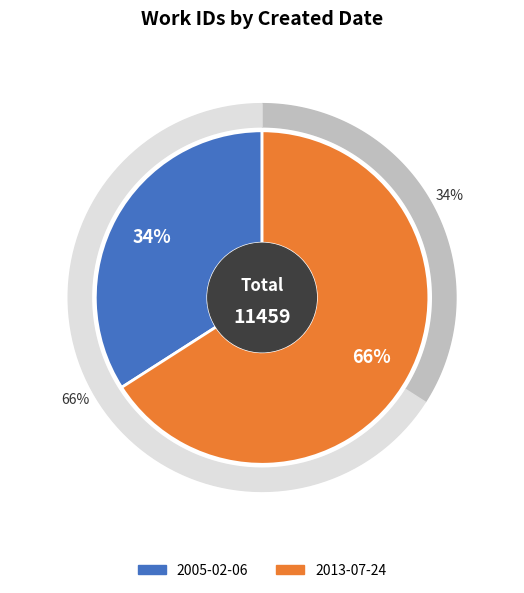

What percentage do 2013-07-24 and 2005-02-06 together represent?

100.0%